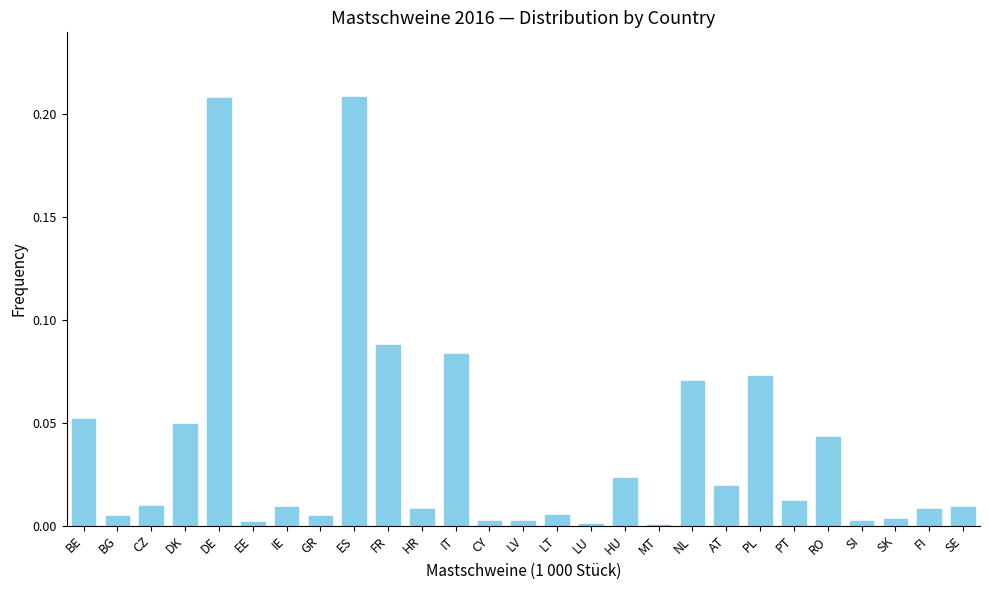

Is it true that the value at SE is 0.0?

True